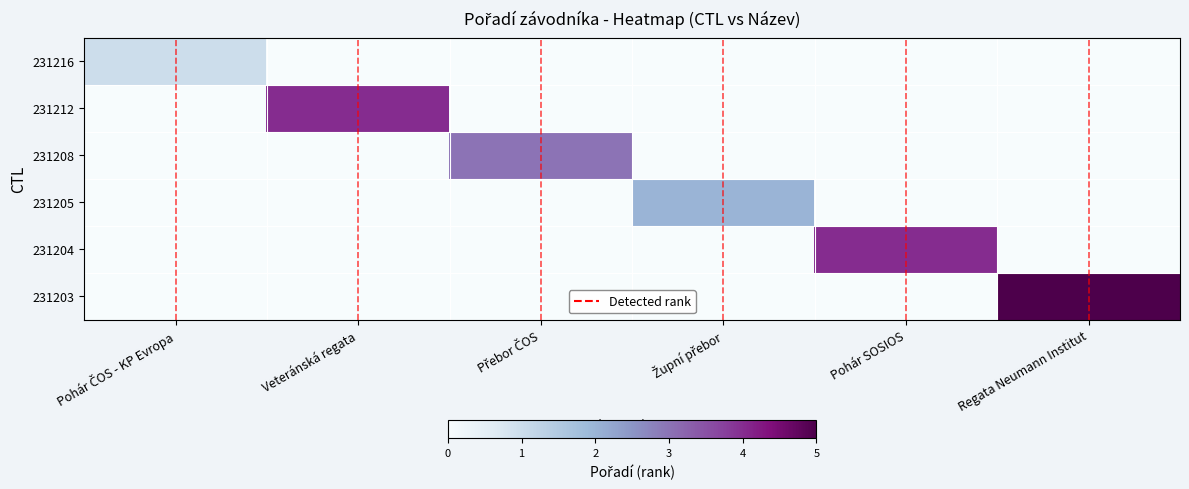

Reading left to right, extract all data points from this chart.

231216: Pohár ČOS - KP Evropa=1	Veteránská regata=0	Přebor ČOS=0	Župní přebor=0	Pohár SOSIOS=0	Regata Neumann Institut=0
231212: Pohár ČOS - KP Evropa=0	Veteránská regata=4	Přebor ČOS=0	Župní přebor=0	Pohár SOSIOS=0	Regata Neumann Institut=0
231208: Pohár ČOS - KP Evropa=0	Veteránská regata=0	Přebor ČOS=3	Župní přebor=0	Pohár SOSIOS=0	Regata Neumann Institut=0
231205: Pohár ČOS - KP Evropa=0	Veteránská regata=0	Přebor ČOS=0	Župní přebor=2	Pohár SOSIOS=0	Regata Neumann Institut=0
231204: Pohár ČOS - KP Evropa=0	Veteránská regata=0	Přebor ČOS=0	Župní přebor=0	Pohár SOSIOS=4	Regata Neumann Institut=0
231203: Pohár ČOS - KP Evropa=0	Veteránská regata=0	Přebor ČOS=0	Župní přebor=0	Pohár SOSIOS=0	Regata Neumann Institut=5